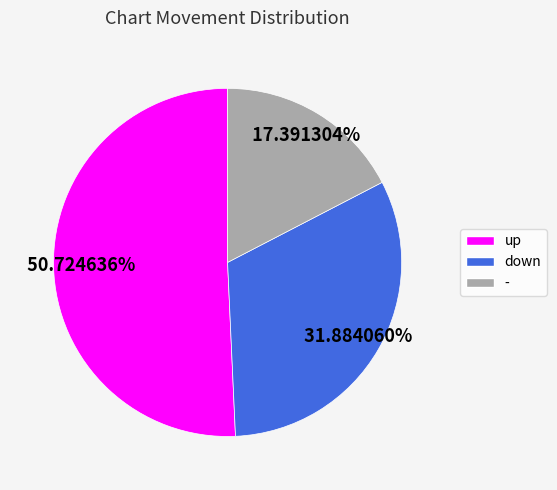

Count the number of slices in the pie.

3